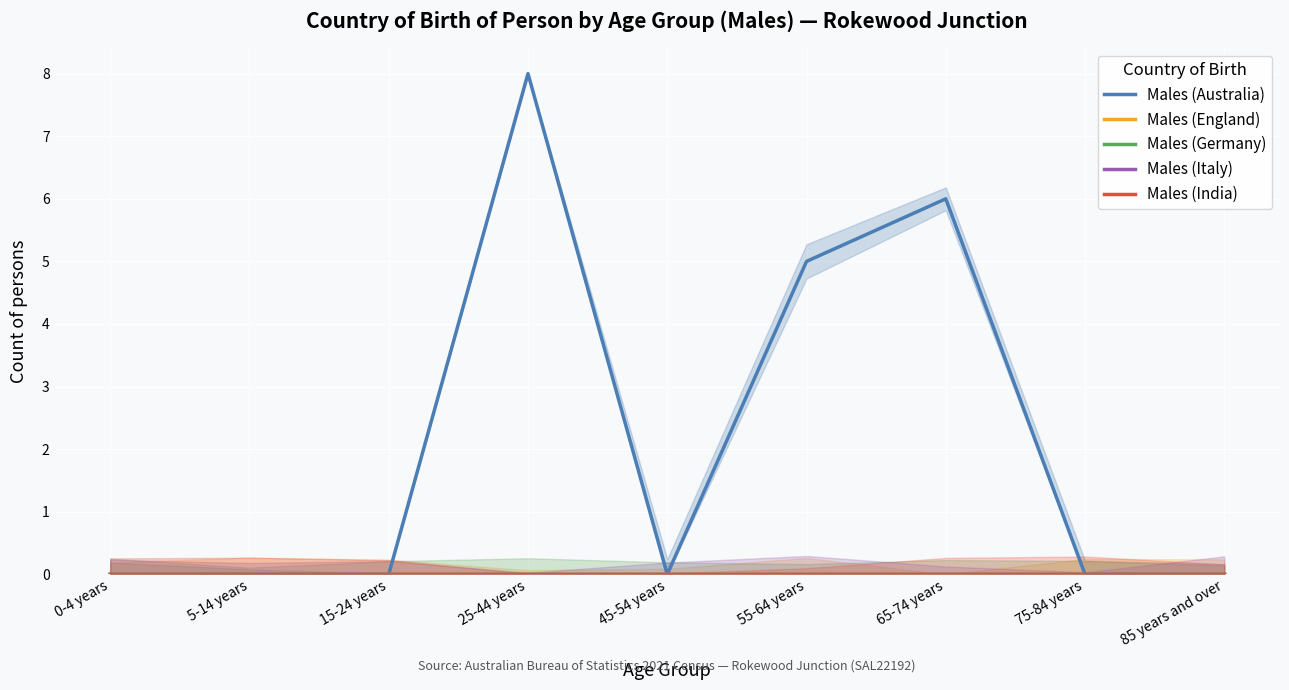

What is the label of the 3rd point from the left?

15-24 years